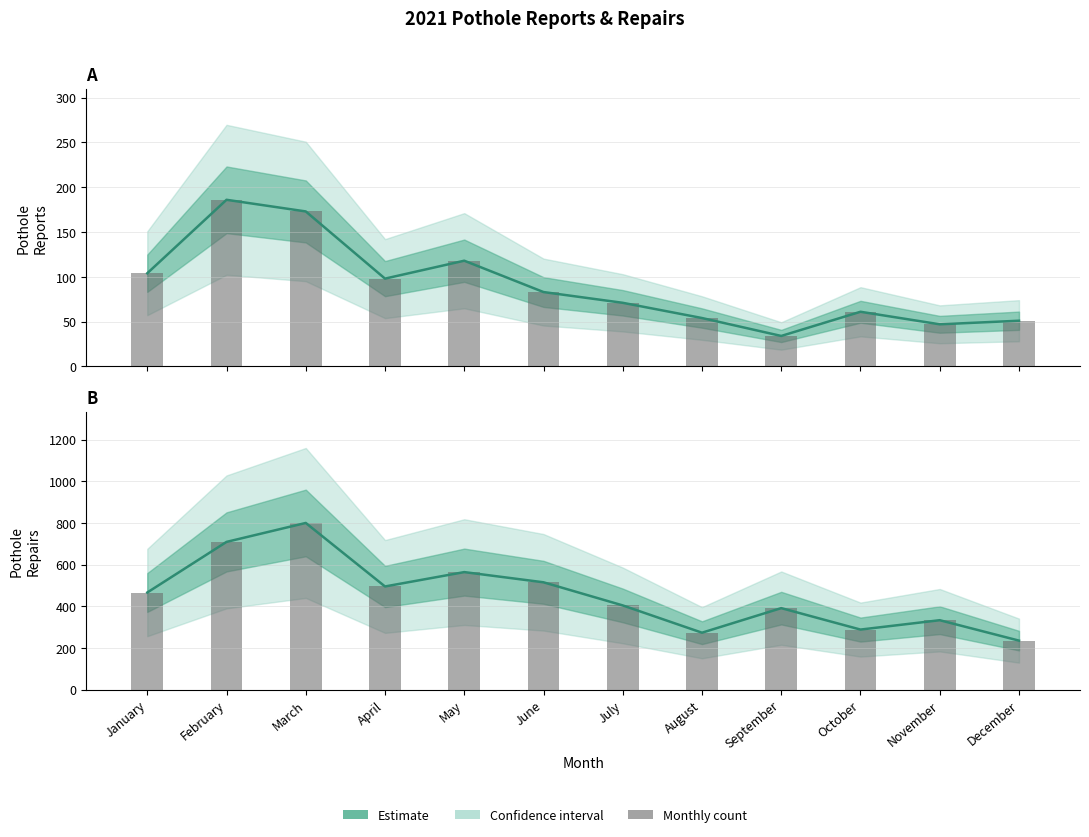

What is the approximate value at December?

235